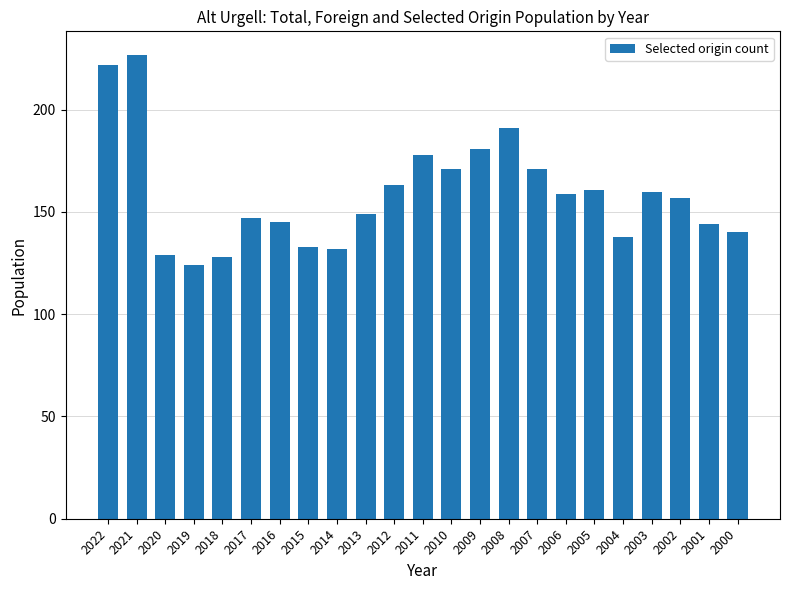

What is the smallest value displayed?

124